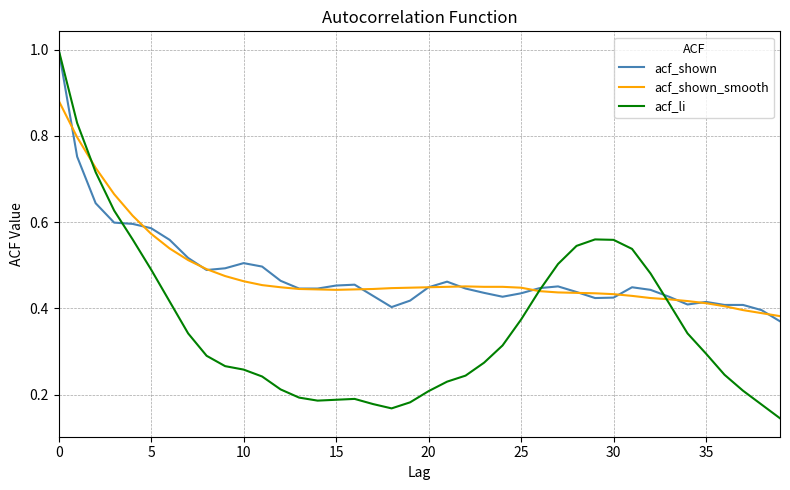

Which series has the widest spread of values?

acf_li